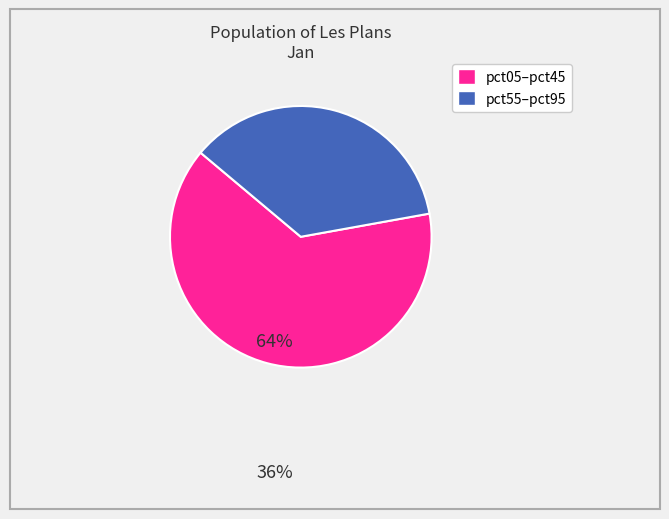

Is there a majority slice in this chart?

Yes